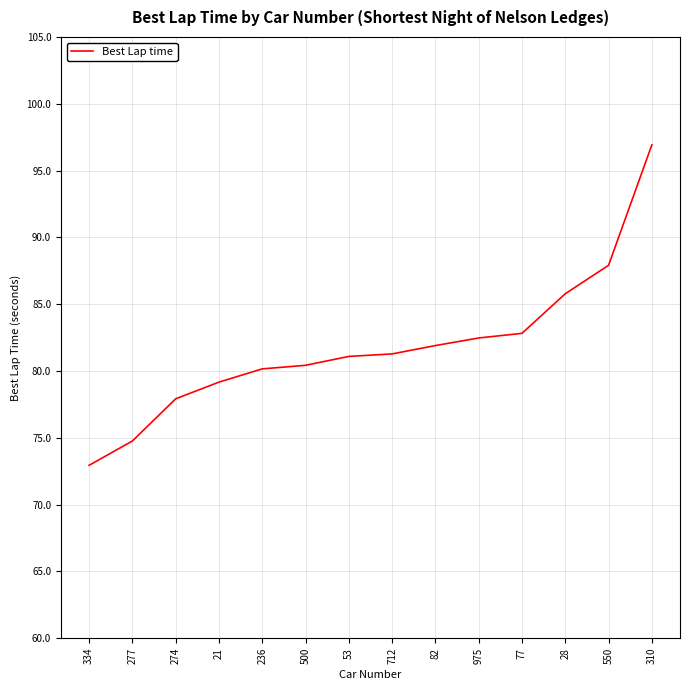

What is the difference between the maximum and minimum values?

24.0